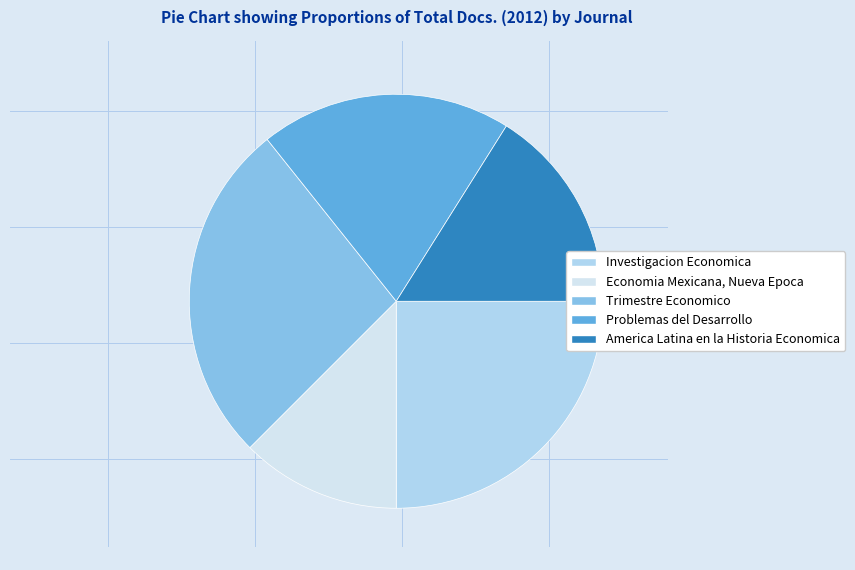

Combined, do Problemas del Desarrollo and Economia Mexicana, Nueva Epoca account for over 50%?

No